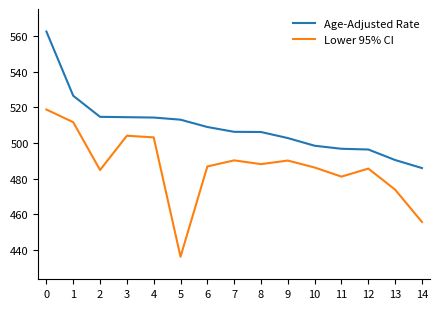

Which category has the lowest value across all series?

5